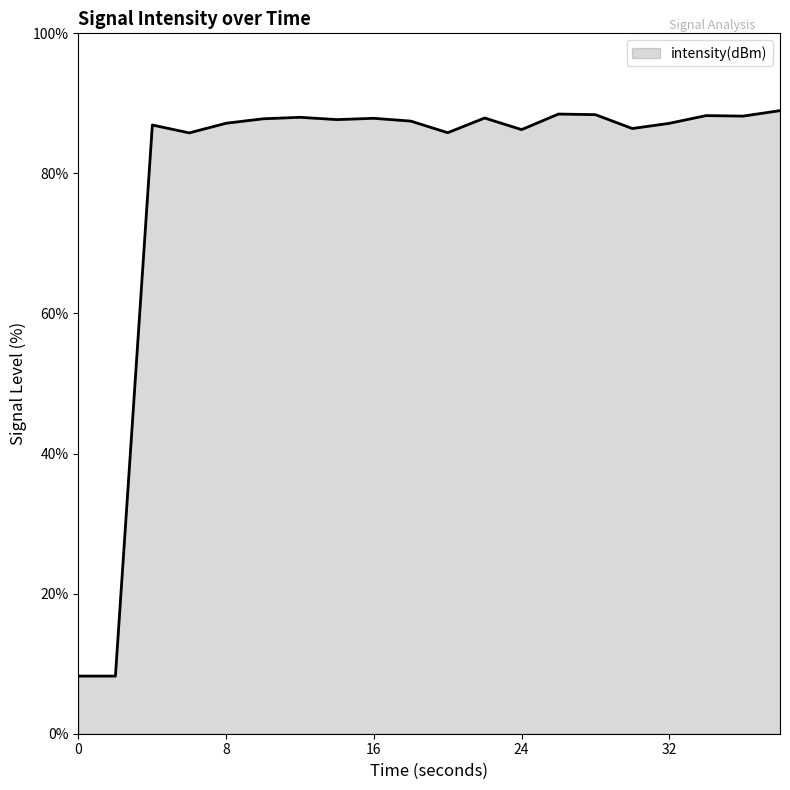

What is the minimum value shown in the chart?

8.2